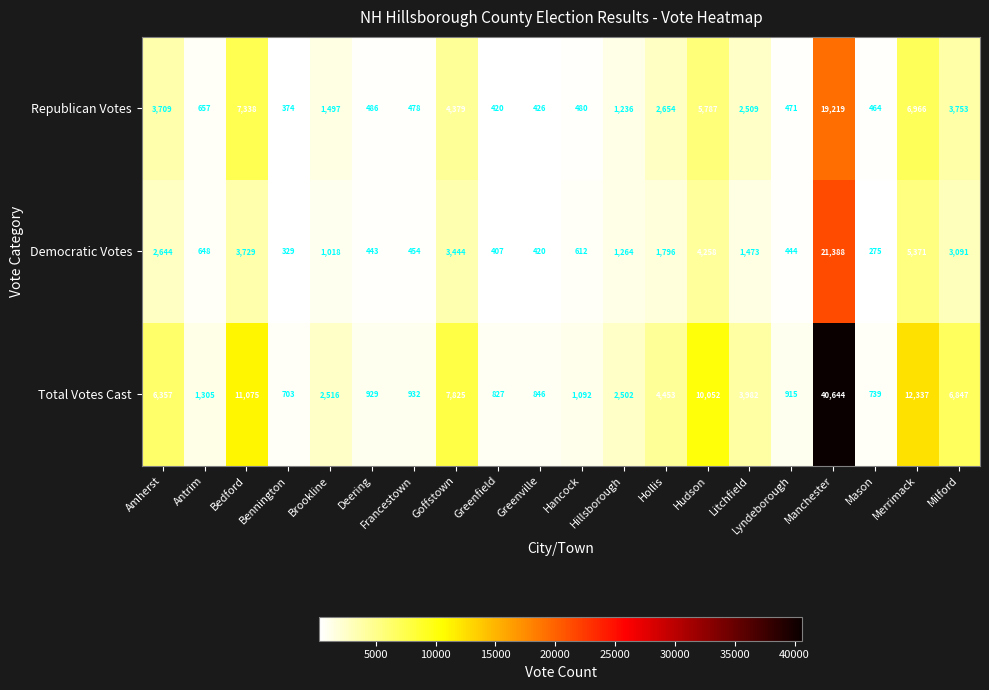

List the series in order of their peak value, highest first.

Total Votes Cast, Democratic Votes, Republican Votes